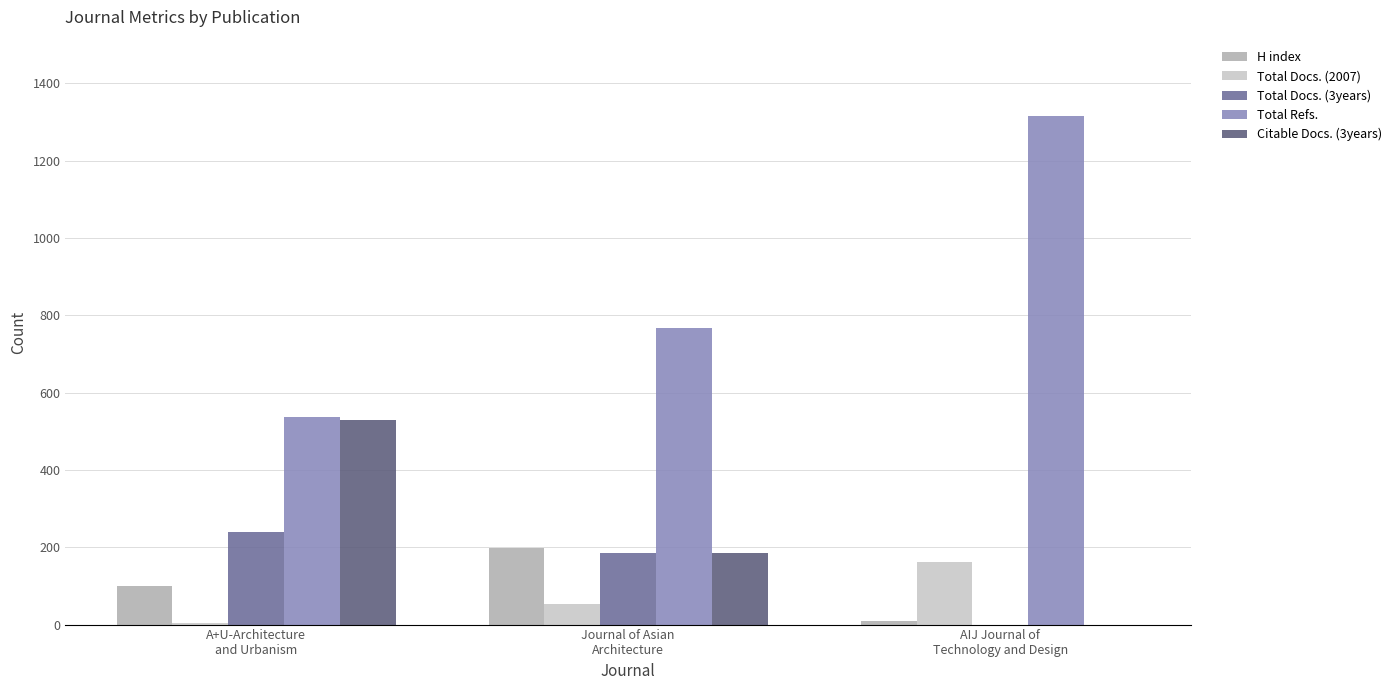

What is the difference between the maximum and minimum values in the Total Refs. series?

780